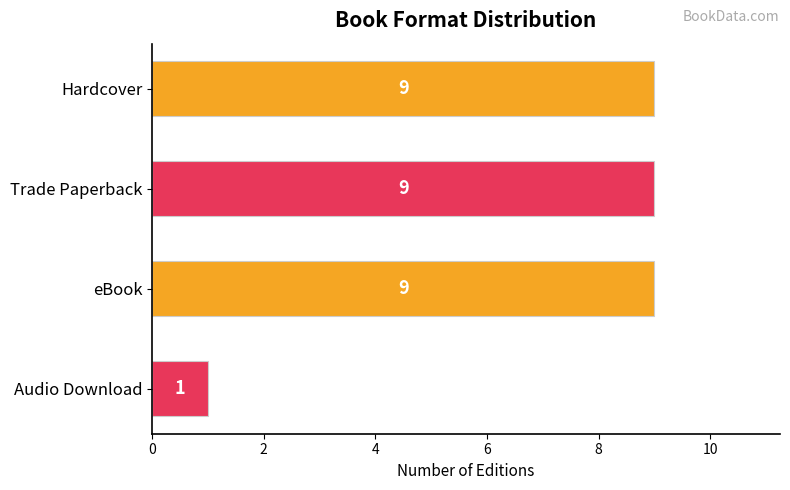

What is the maximum value shown in the chart?

9